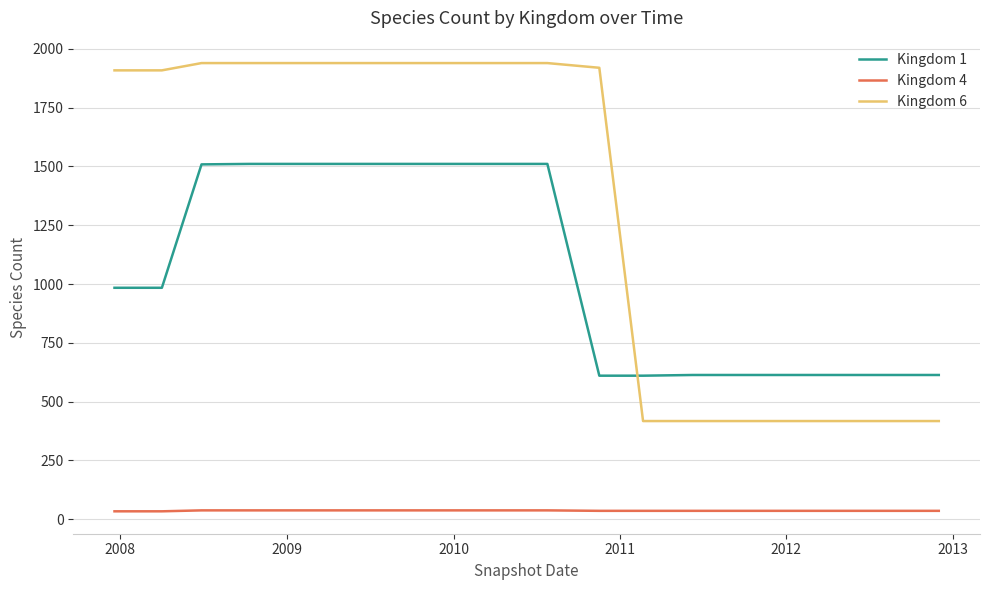

Which series has the largest total across all categories?

Kingdom 6